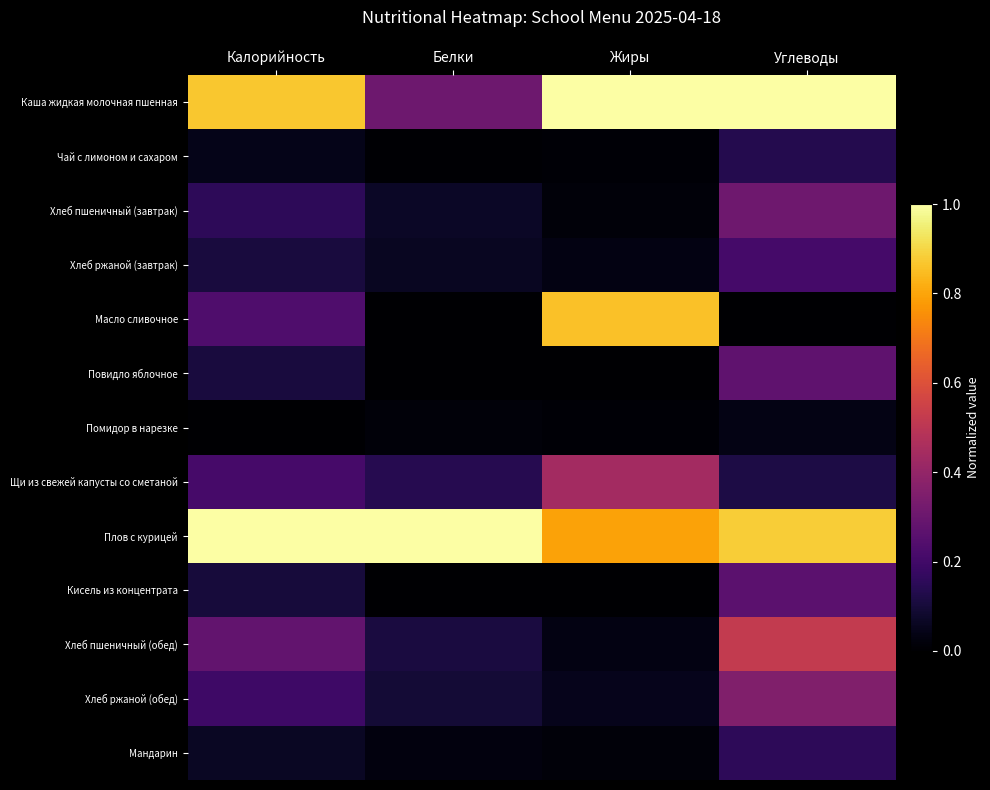

What is the total value across all series at Калорийность?

3.4